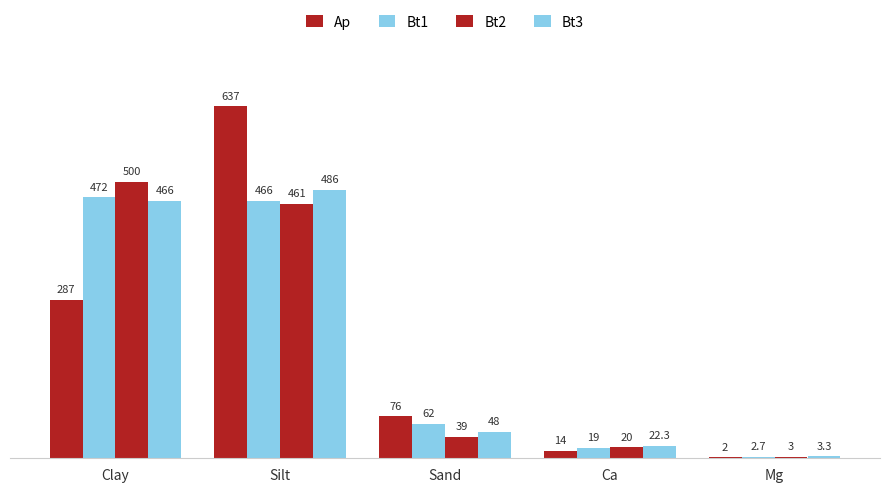

At how many categories does at least one series exceed 504?

1